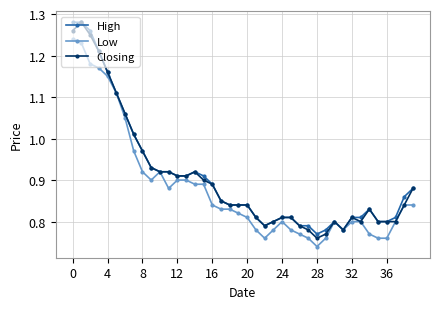

At how many categories does at least one series exceed 0?

40